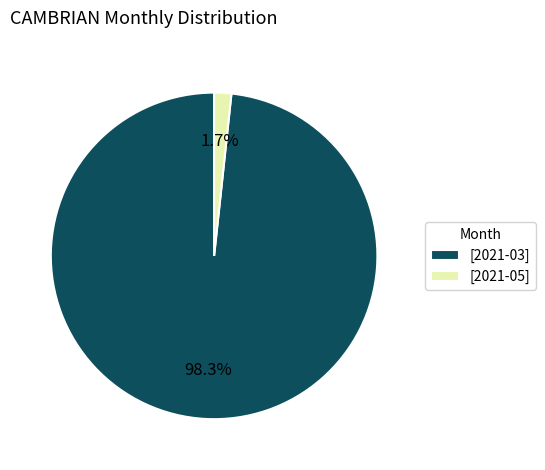

Rank the categories by value from highest to lowest.

[2021-03], [2021-05]